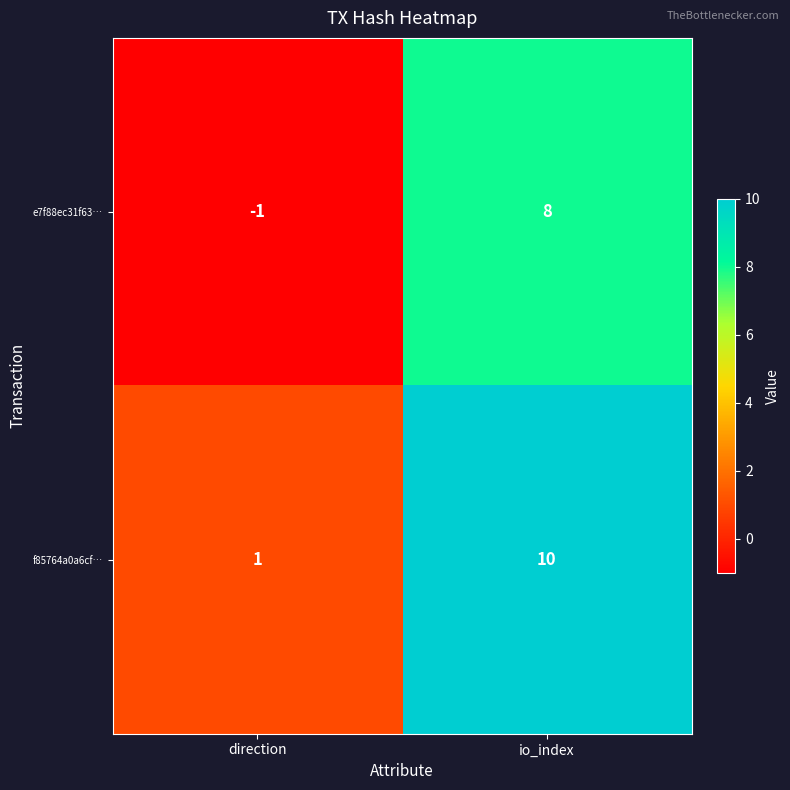

What is the spread (max minus min) of values at io_index?

2